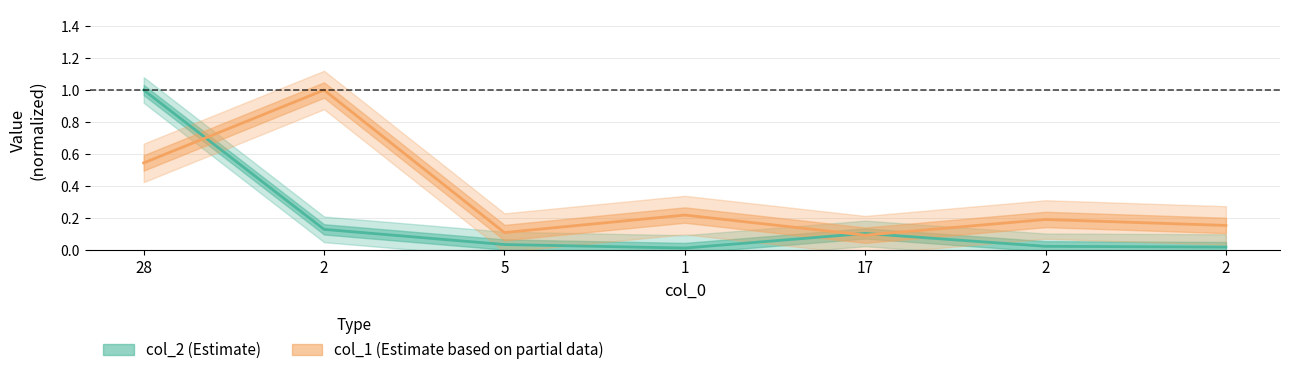

How many interior local peaks does the col_1 series have?

3